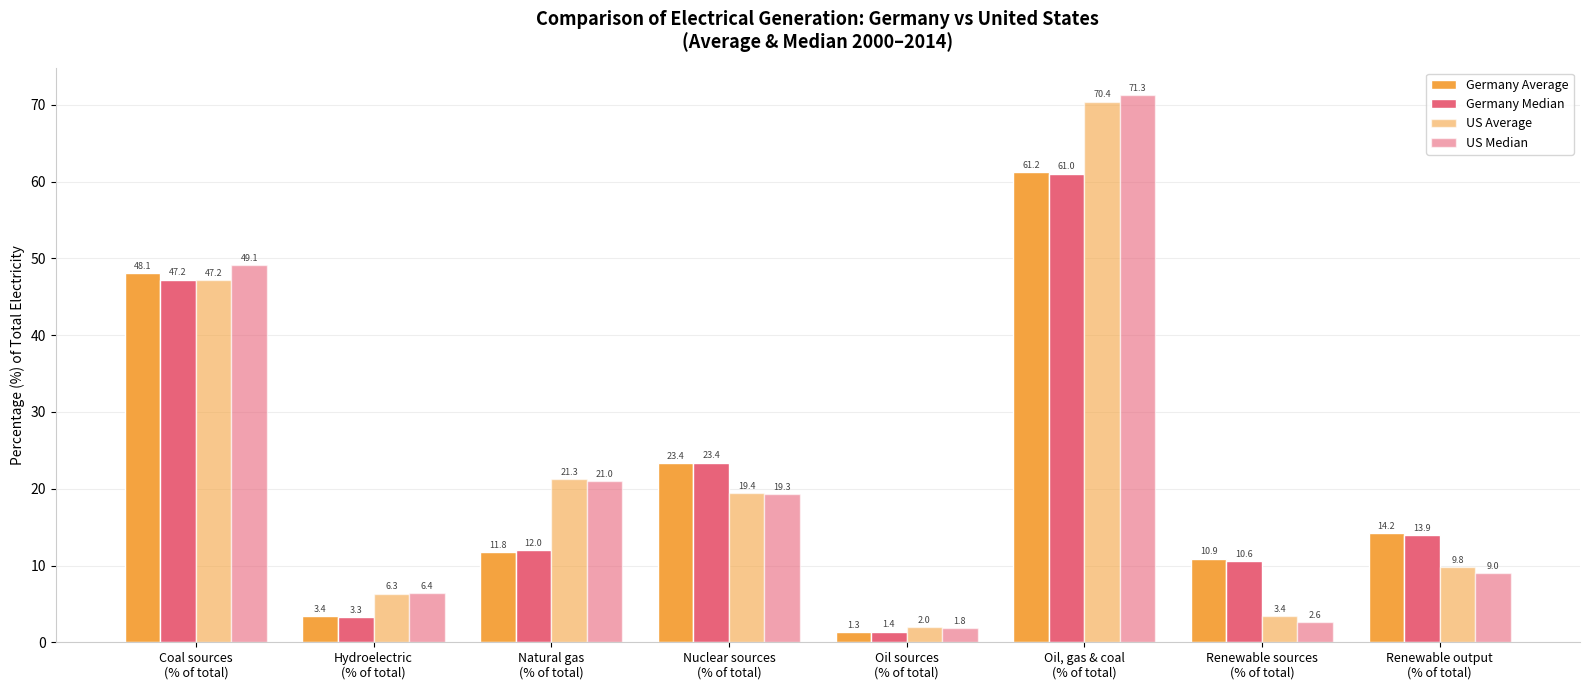

Count the number of data series in this chart.

4